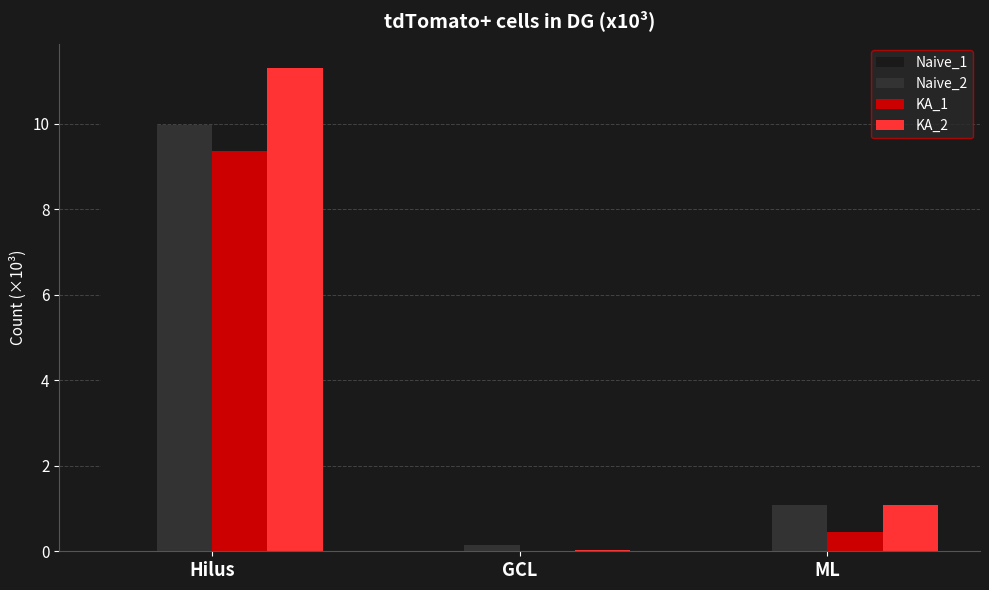

At which category does the chart reach its peak across all series?

Hilus